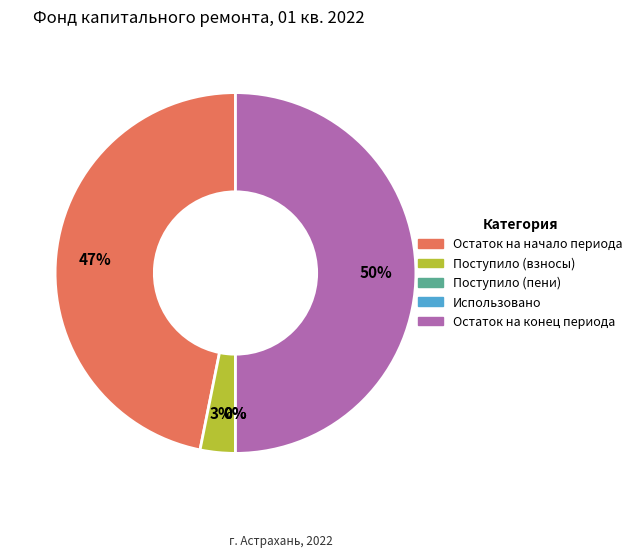

To the nearest percent, what is the difference between the largest and smallest slice percentages?

50%